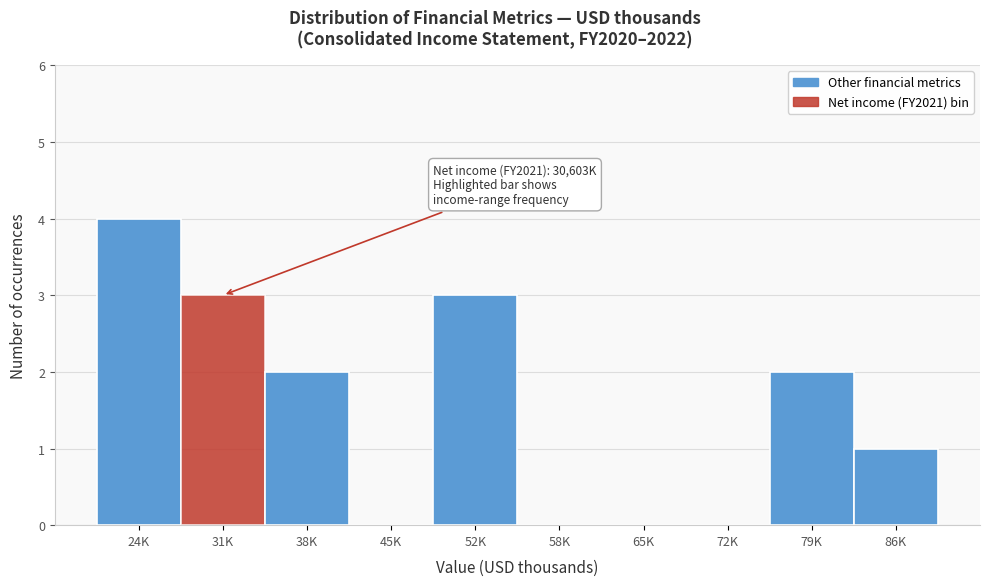

Reading left to right, extract all data points from this chart.

24K=4	31K=3	38K=2	45K=0	52K=3	58K=0	65K=0	72K=0	79K=2	86K=1